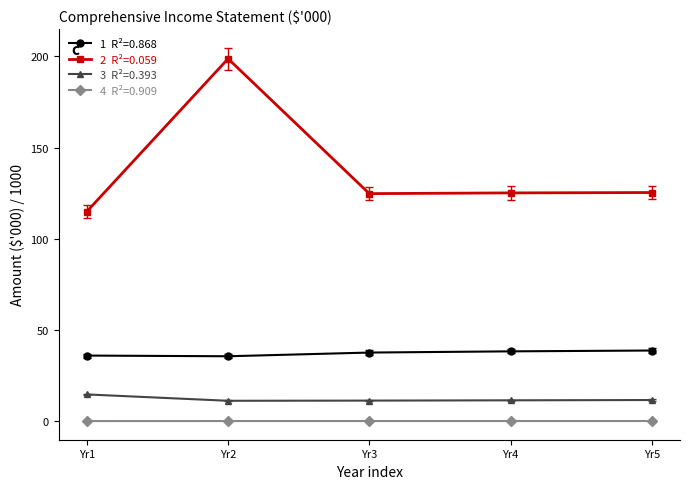

What is the maximum value shown in the chart?

198.8